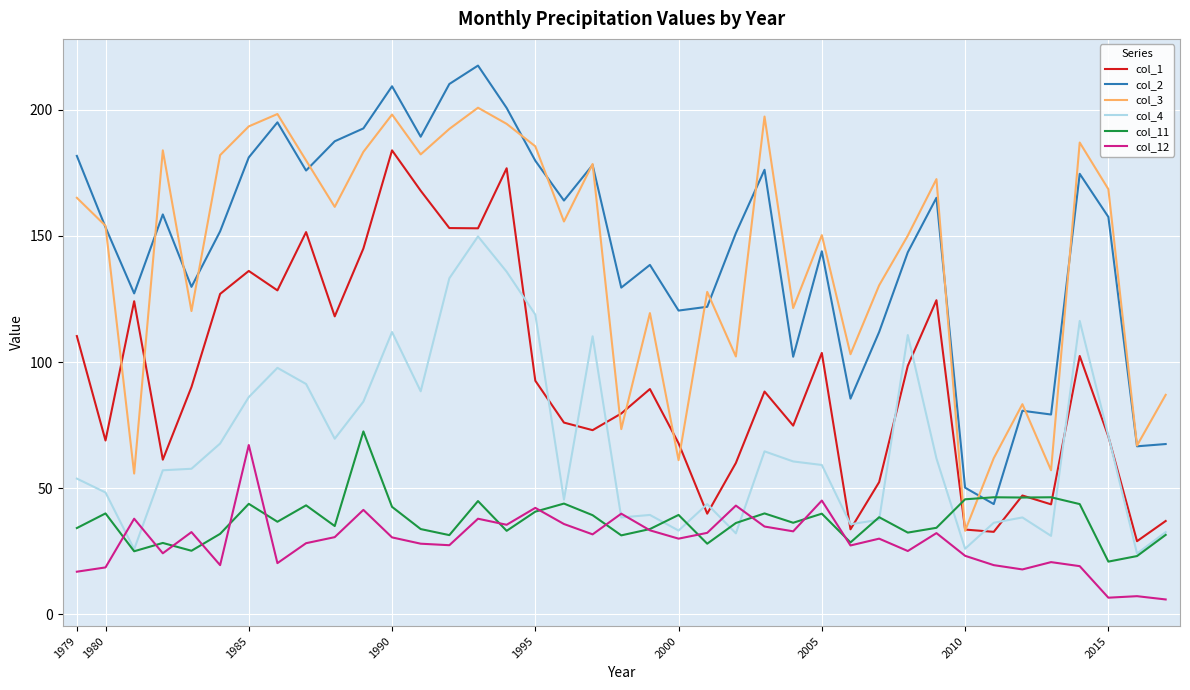

What is the smallest value displayed?

5.9